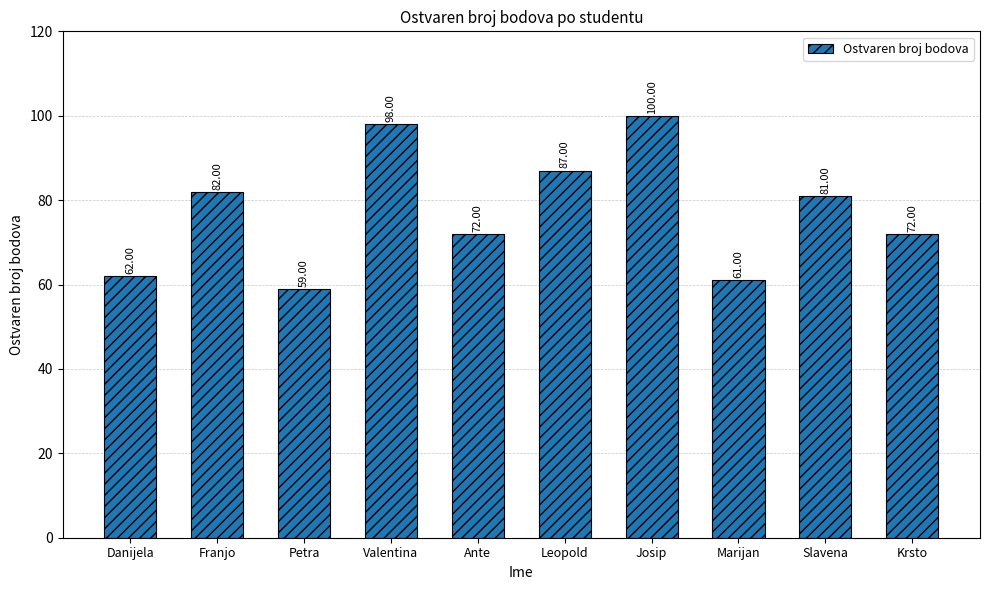

What is the sum of the values at Marijan and Josip?

161